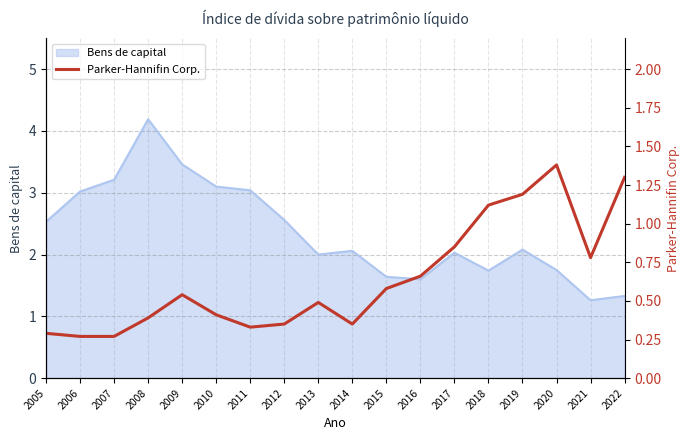

The value at 2015 is 0.6. True or false?

True